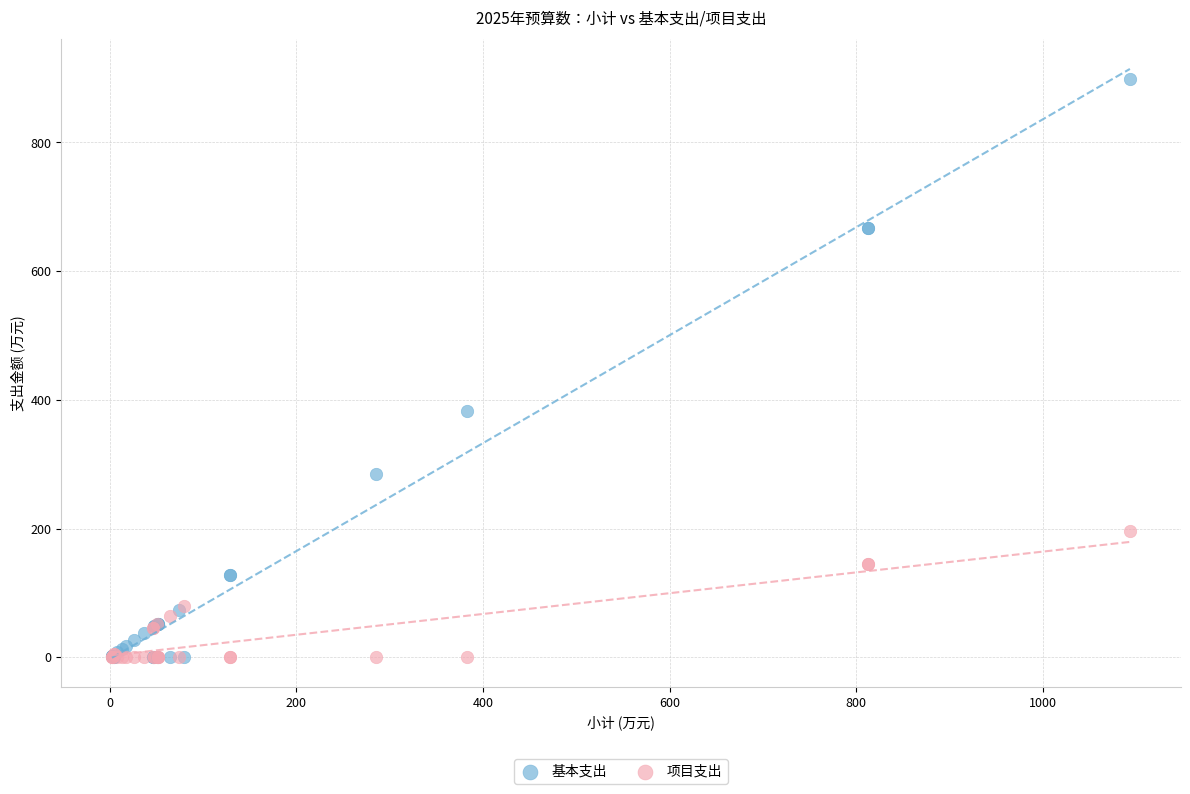

In the 基本支出 series, what Y value is closest to 448?

382.5